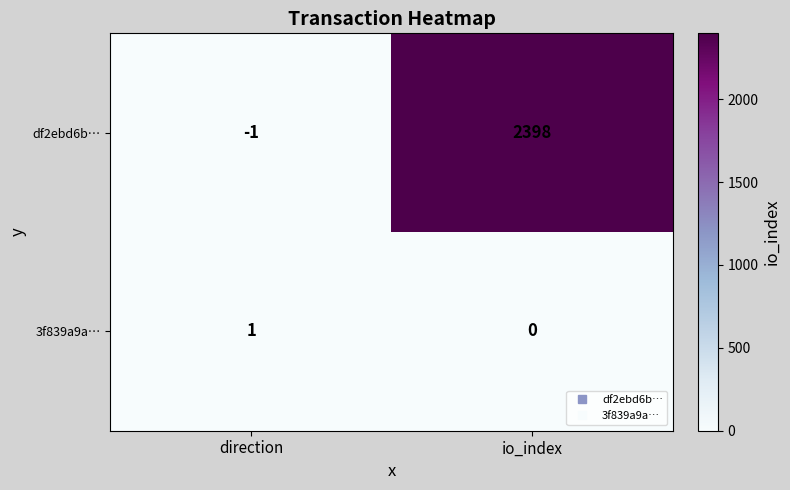

At io_index, list the series in order from smallest to largest.

3f839a9a…, df2ebd6b…